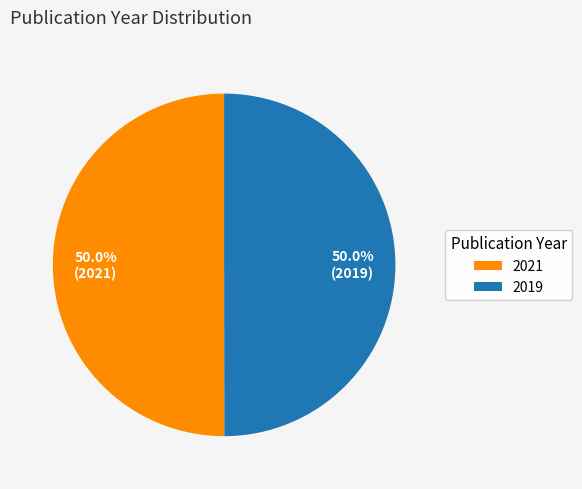

Approximately how many times larger is the value at 2021 compared to 2019?

1.0